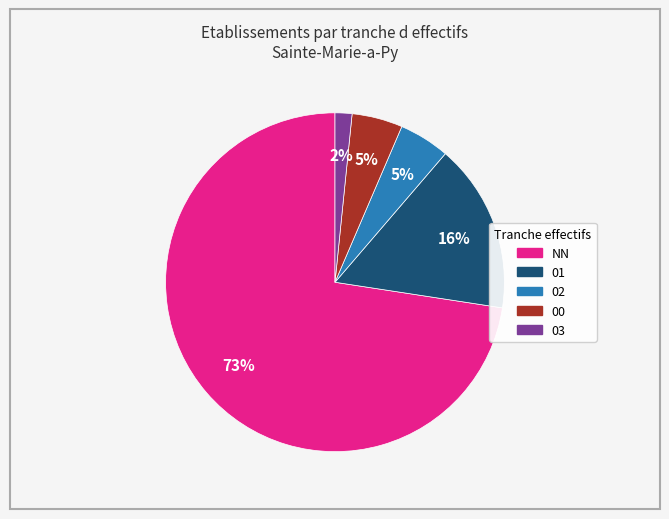

Between 01 and 03, which is larger?

01